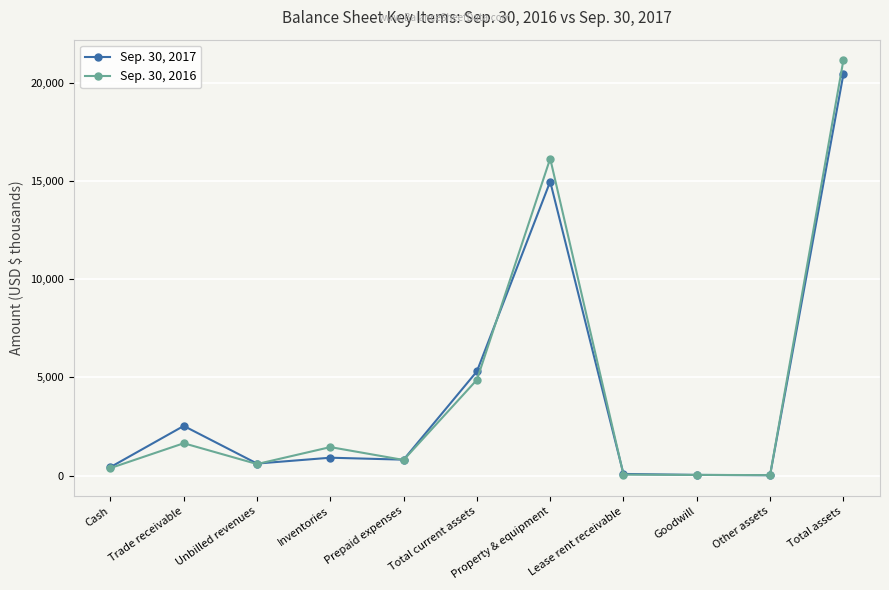

Is it true that Sep. 30, 2016 equals 9375 at Total assets?

False